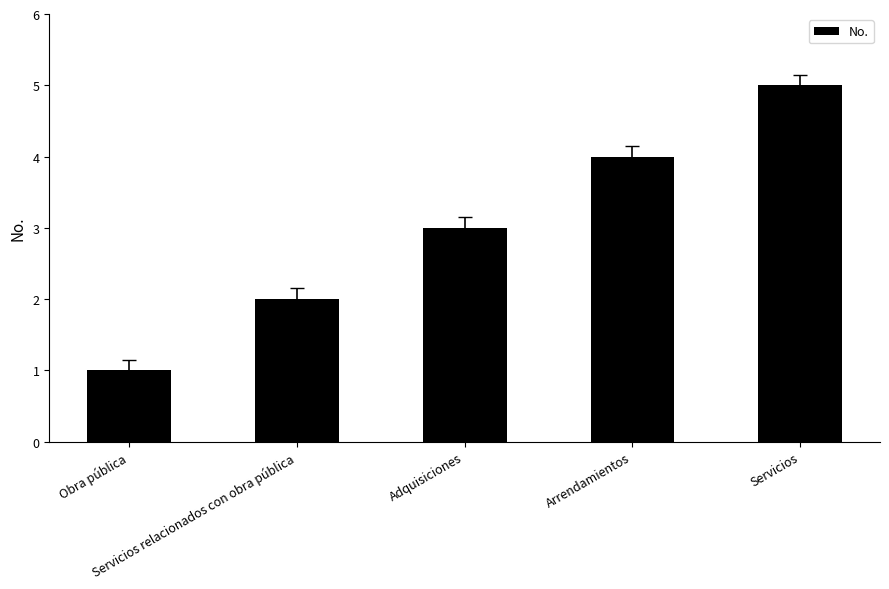

Does the chart contain any negative values?

No